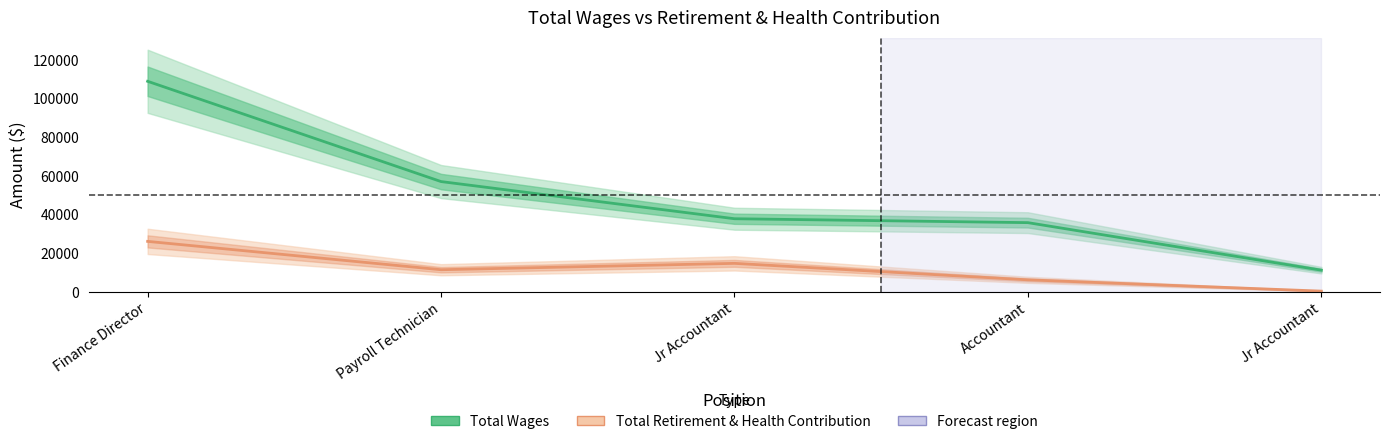

What is the sum of the Total Retirement & Health Contribution values at Jr Accountant and Jr Accountant?

15239